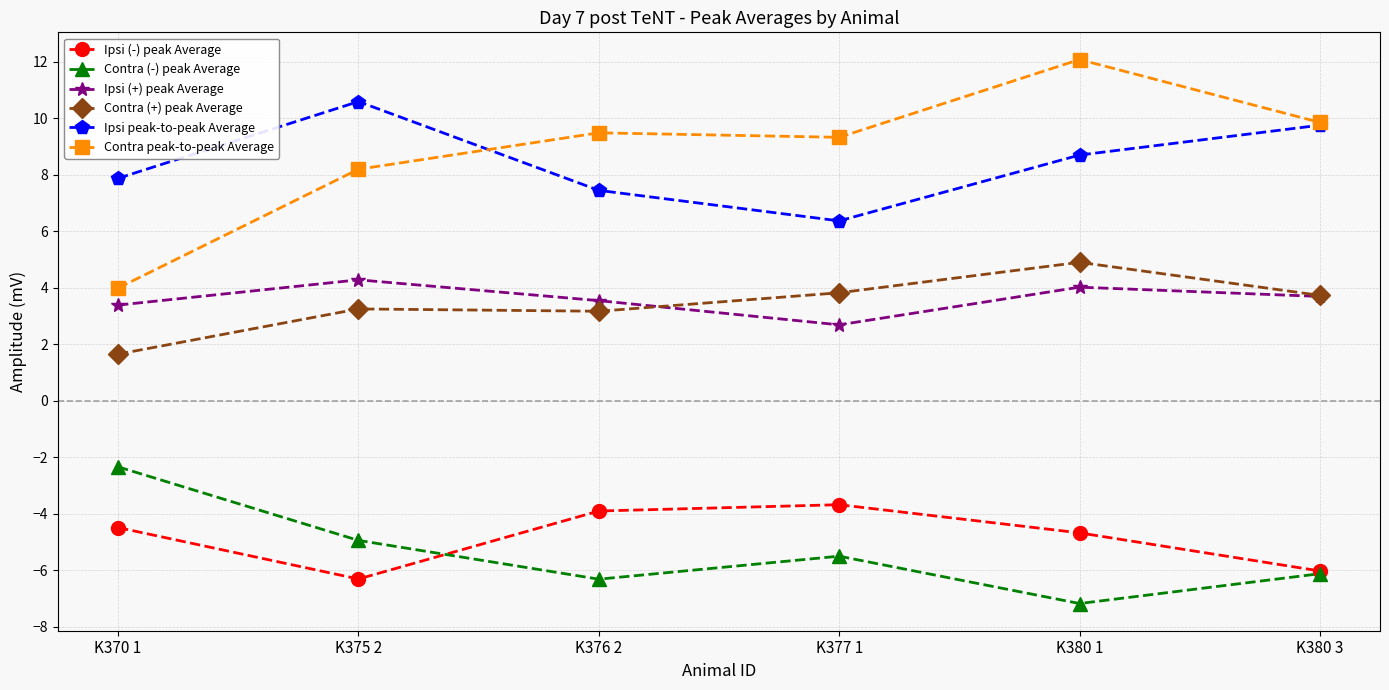

True or false: Contra peak-to-peak Average has a value of 13.0 at K375 2.

False